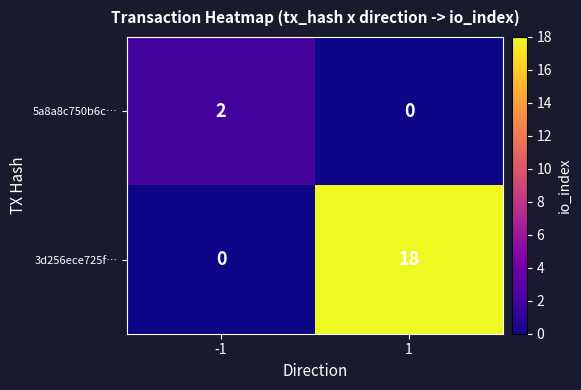

The value of 5a8a8c750b6c… at -1 is 2. True or false?

True